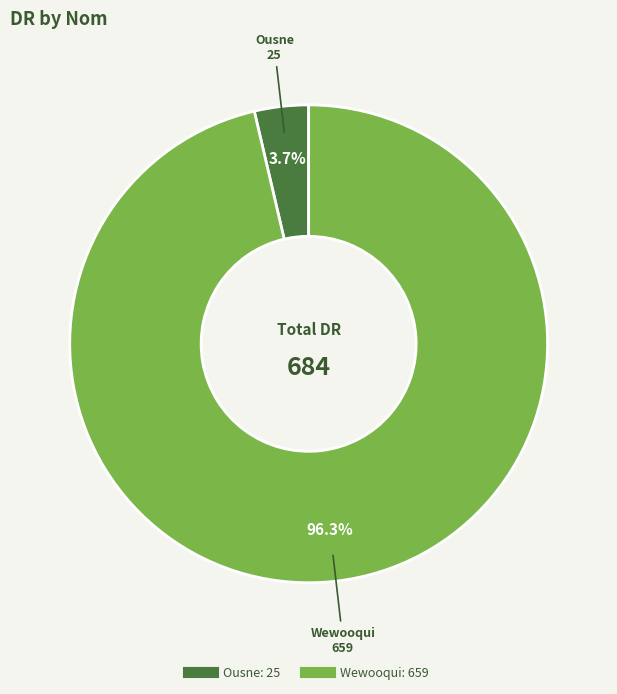

What percentage is NOT represented by Ousne?

96.3%